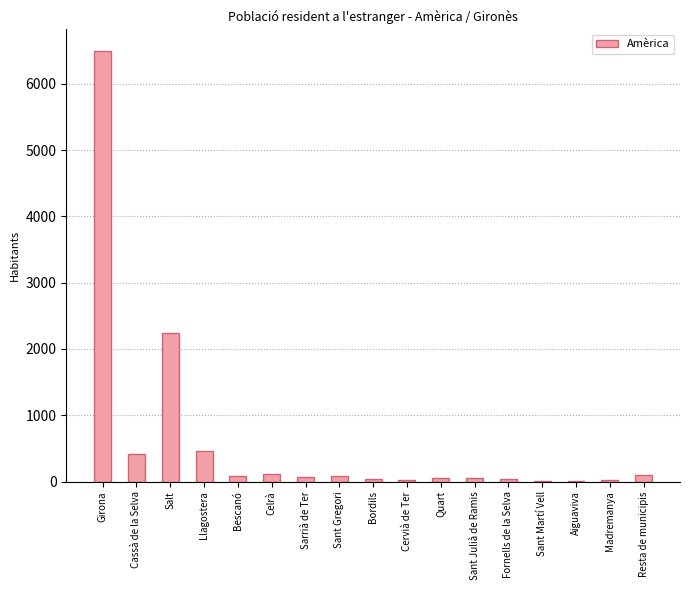

What is the sum of all values?

10300